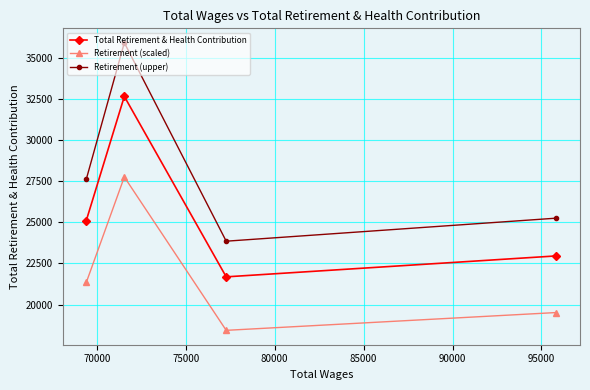

What is the sum of all Retirement (upper) values?

112652.1